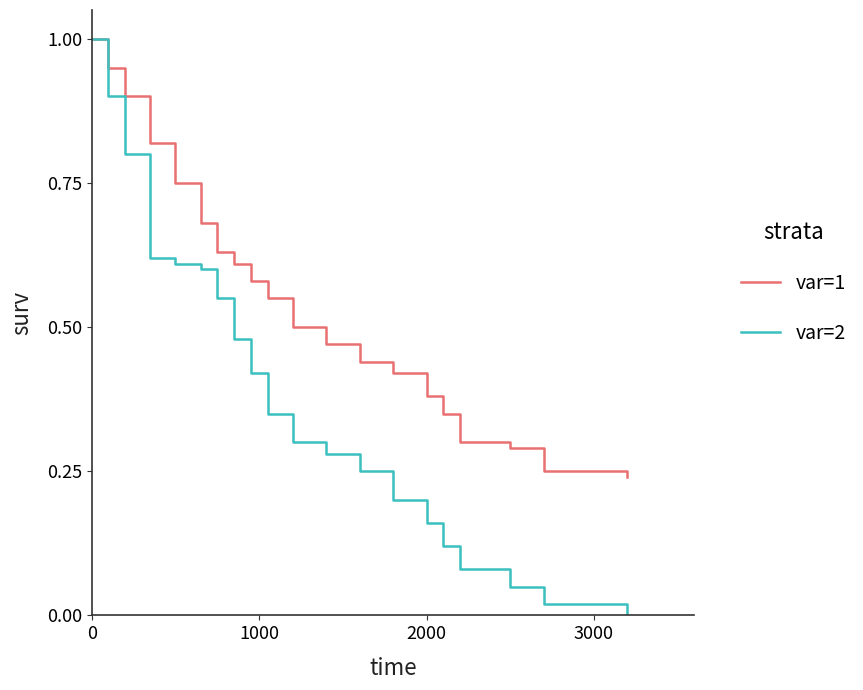

Which series has the widest spread of values?

var=2